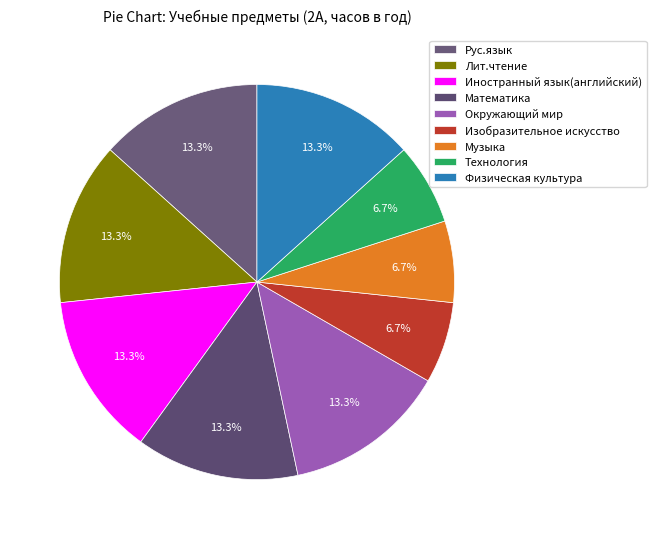

Count the number of slices in the pie.

9